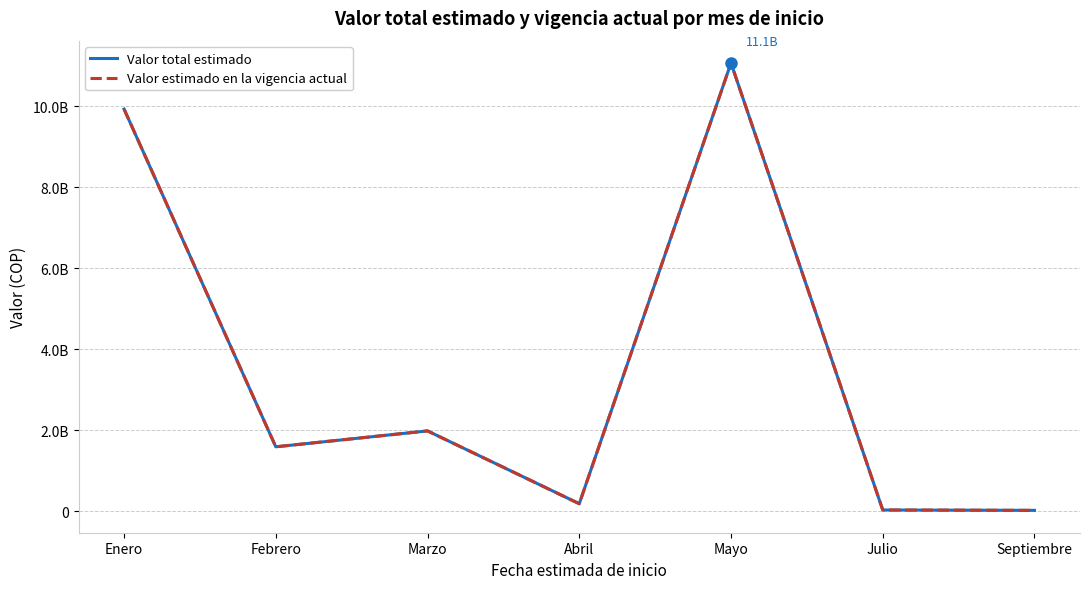

True or false: Valor estimado en la vigencia actual and Valor total estimado intersect in this chart.

False